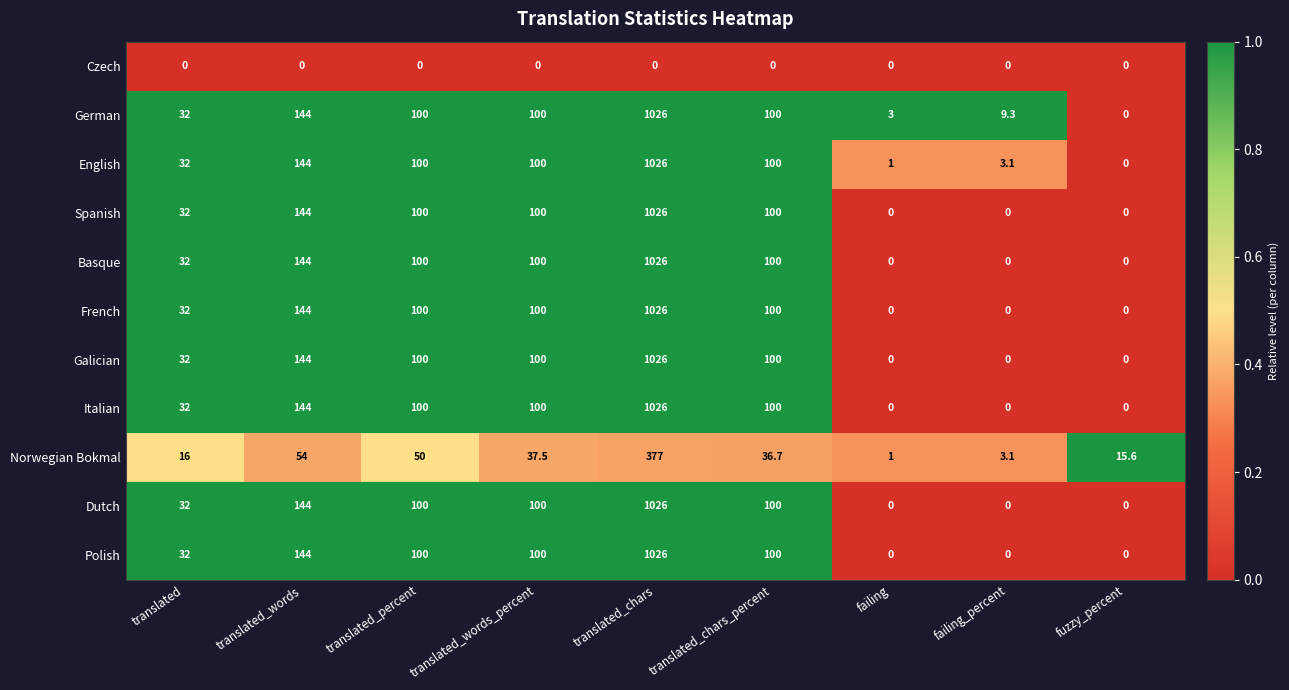

What is the sum of all English values?

1506.1